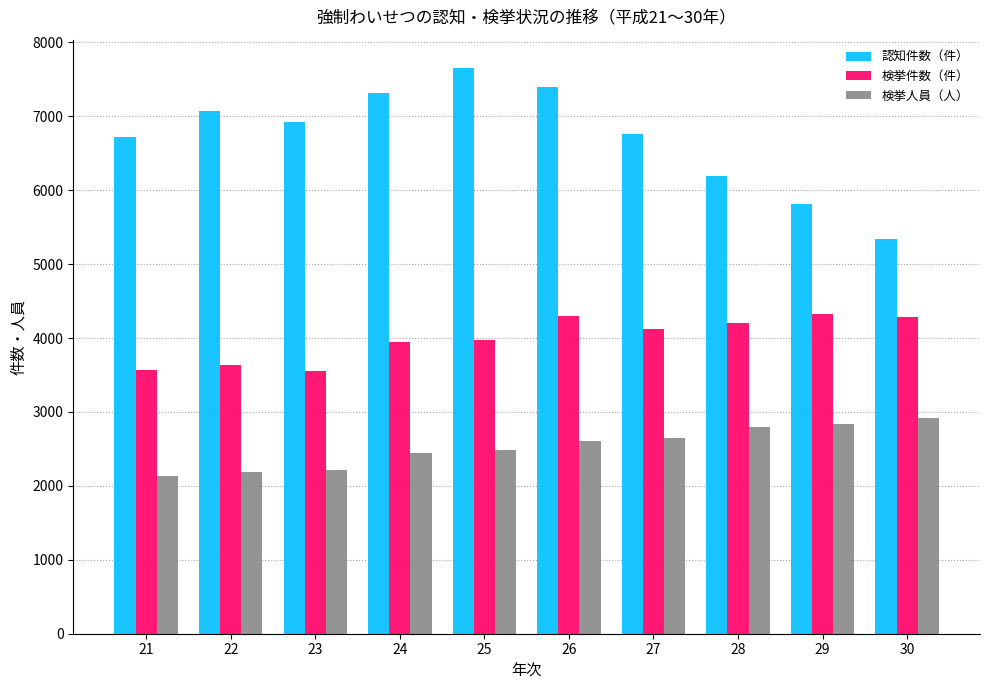

At which category is the sum across all series the highest?

26